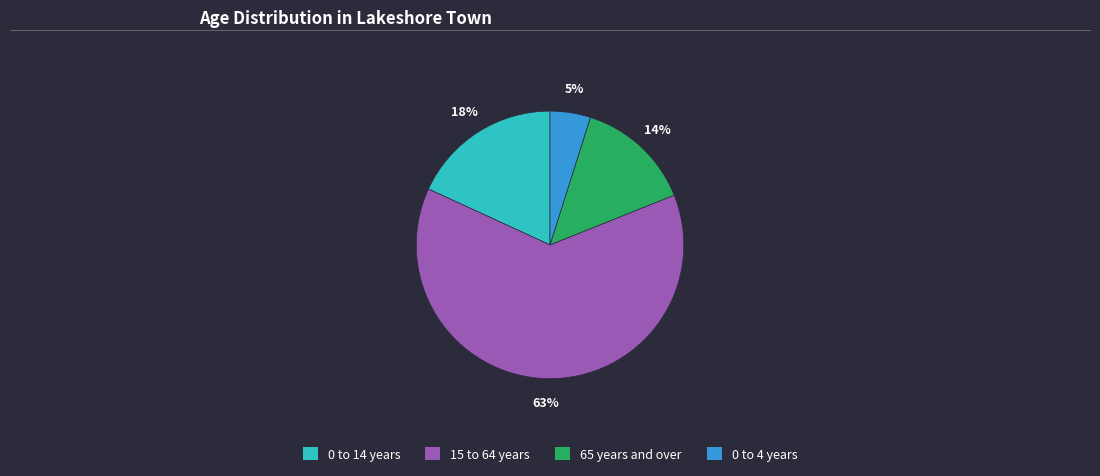

Is 65 years and over the majority of the pie?

No